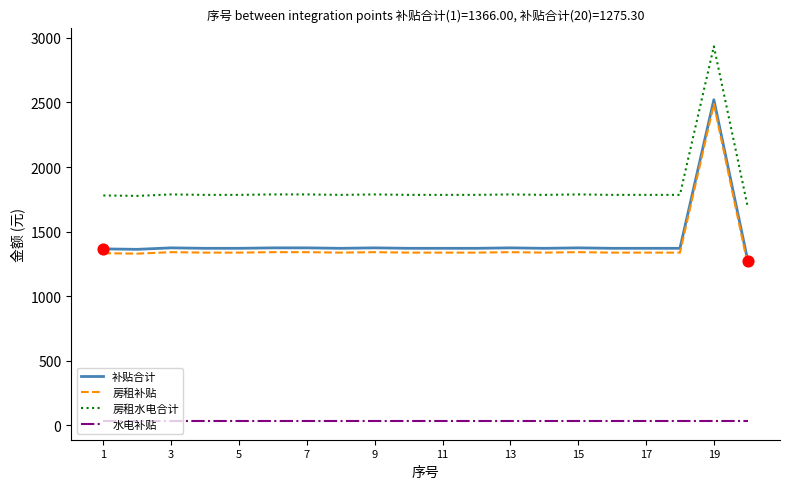

Which series has the largest total across all categories?

房租水电合计